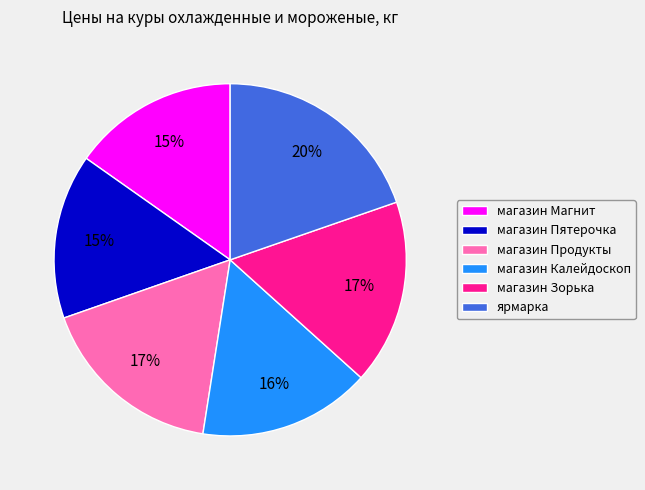

Is there any slice that represents more than half of the pie?

No